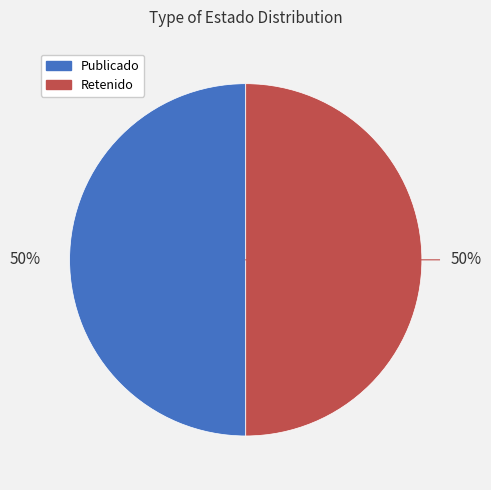

Count the number of slices in the pie.

2